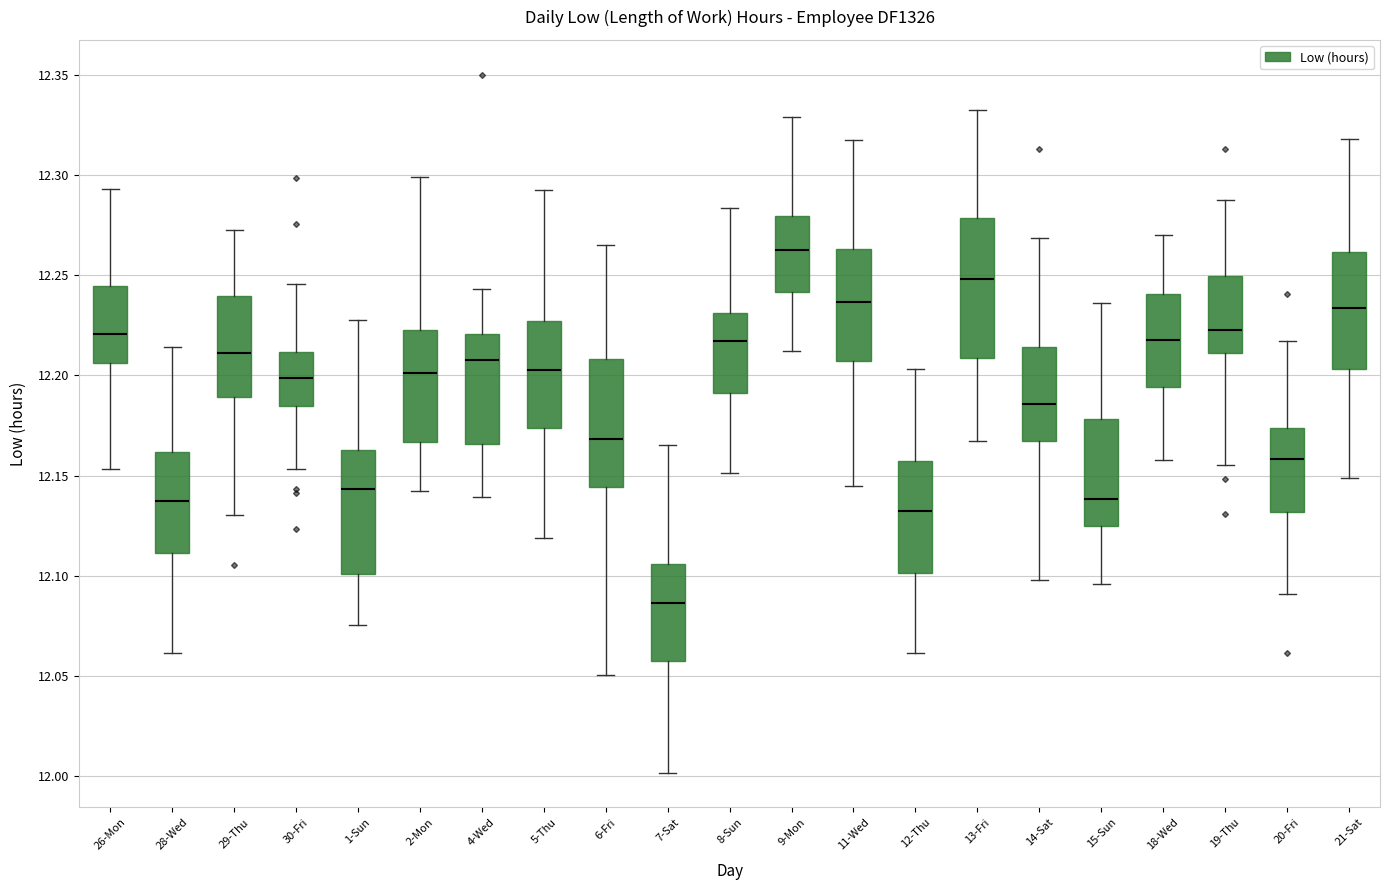

Which box has the lowest median line?

7-Sat